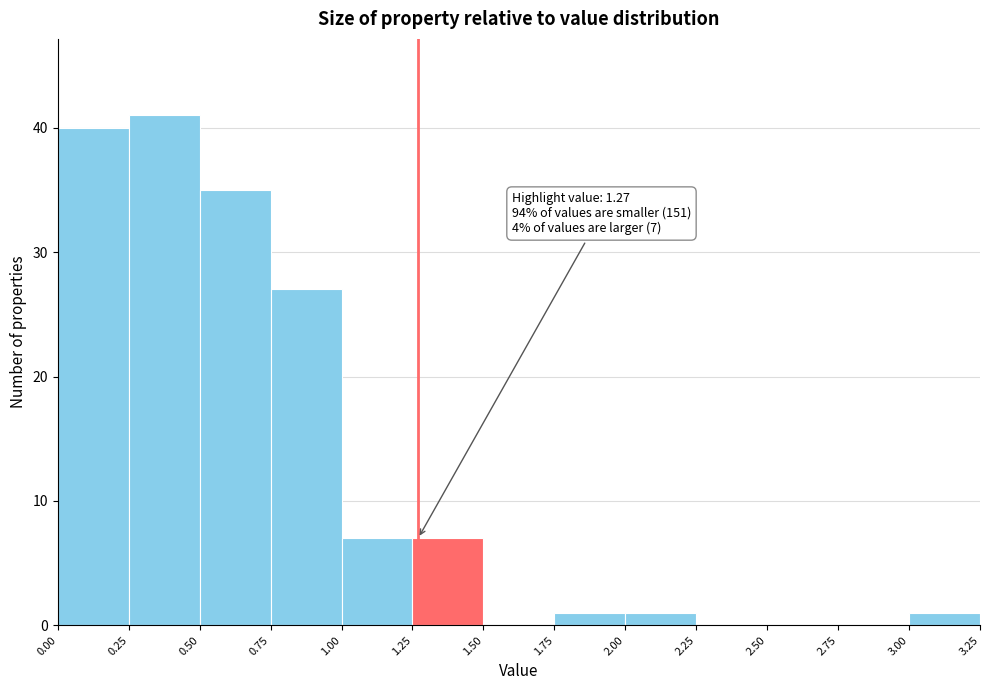

Over which range of the x-axis is the bar tallest?

0.25 to 0.50